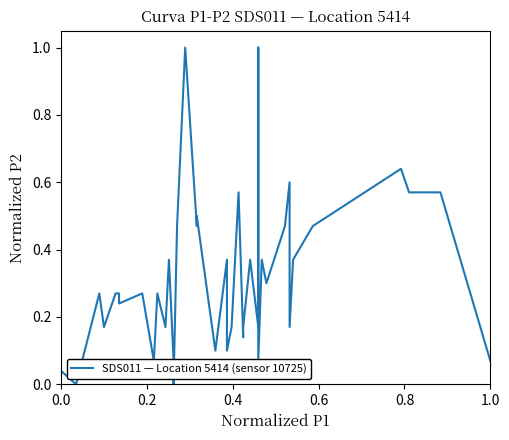

At which category does the chart reach its minimum across all series?

0.2